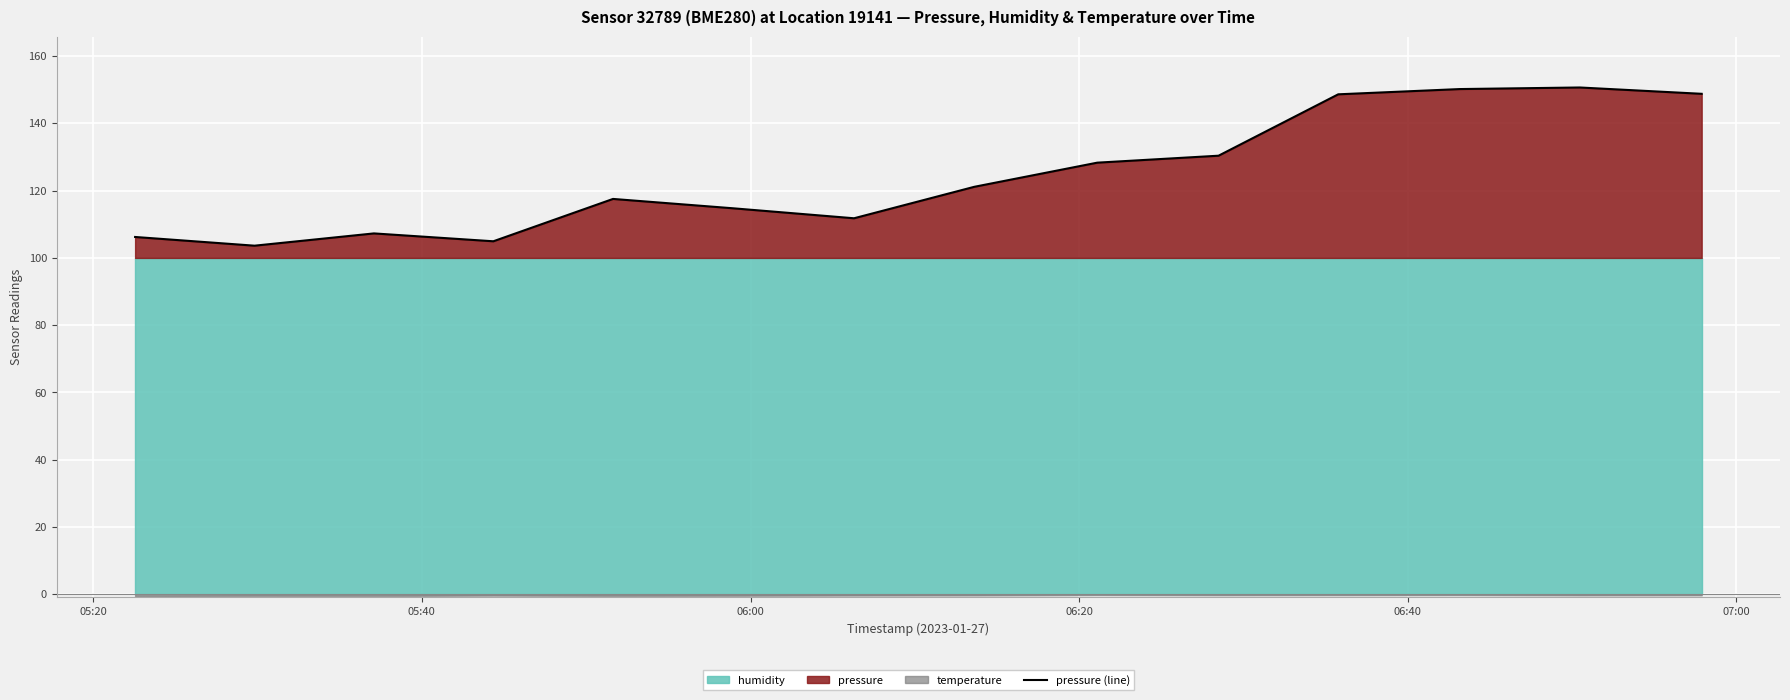

What is the minimum value for pressure (line)?

103.6